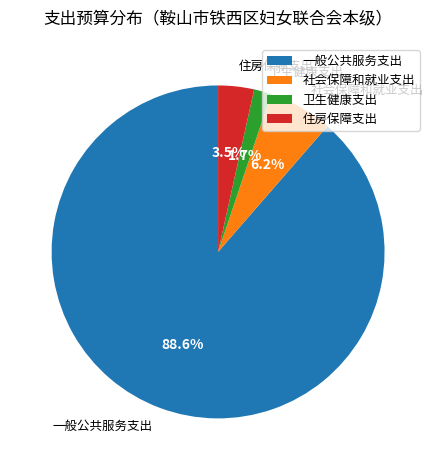

To the nearest percent, what is the average slice percentage?

25%